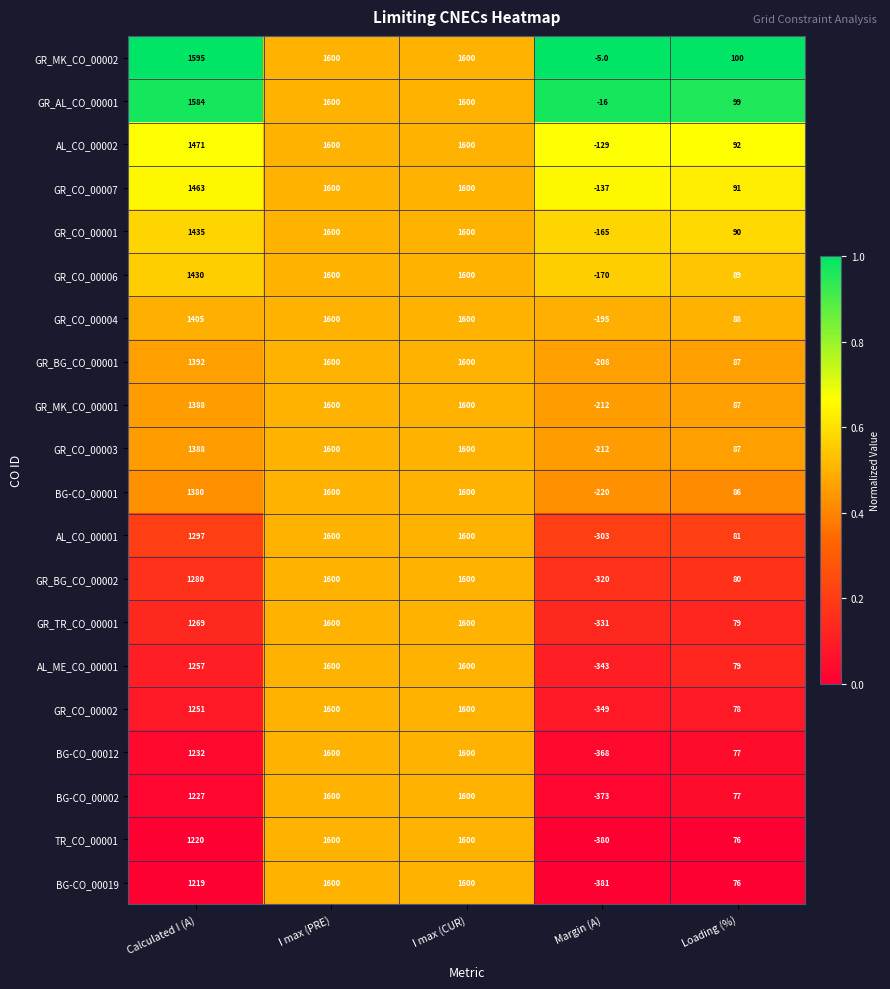

Is it true that AL_ME_CO_00001 equals 79 at Loading (%)?

True